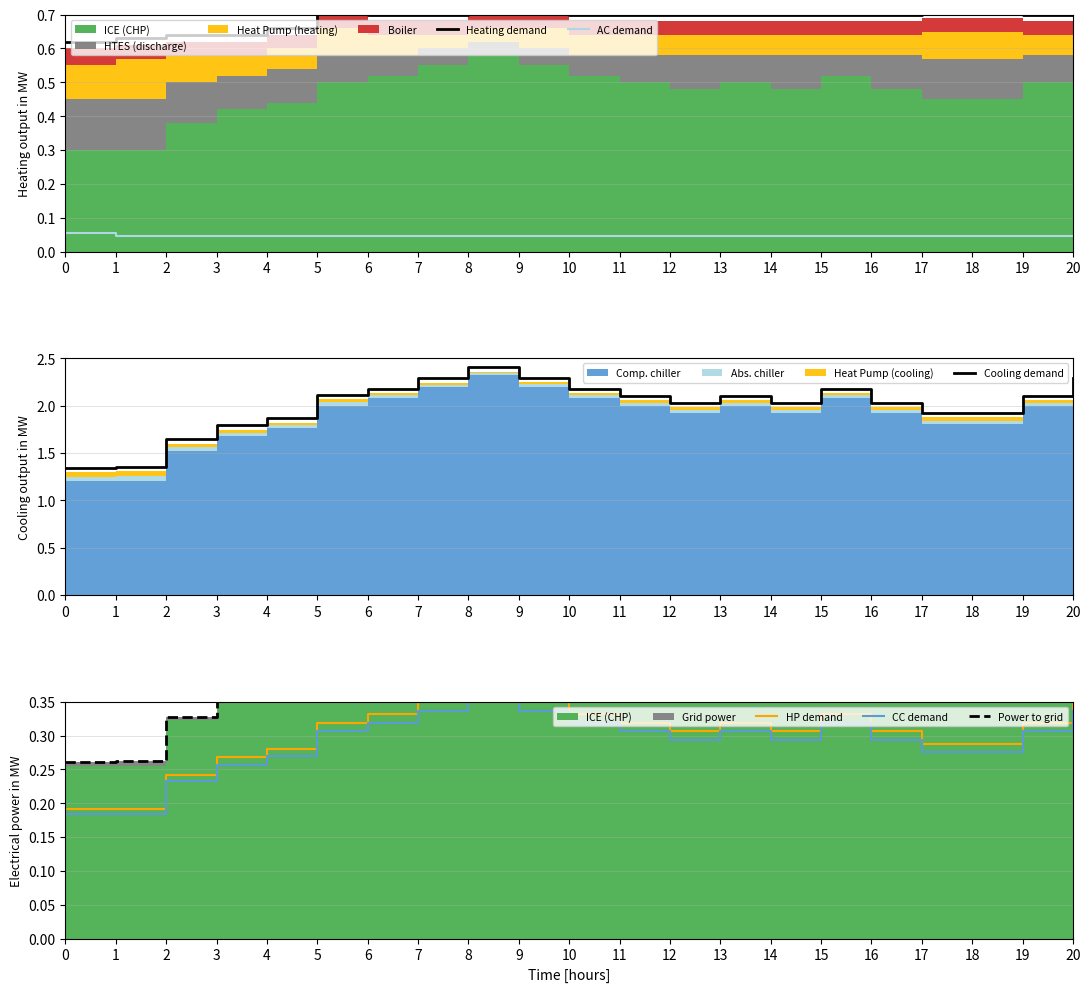

The AC demand series shows 0.0 at 12. True or false?

True